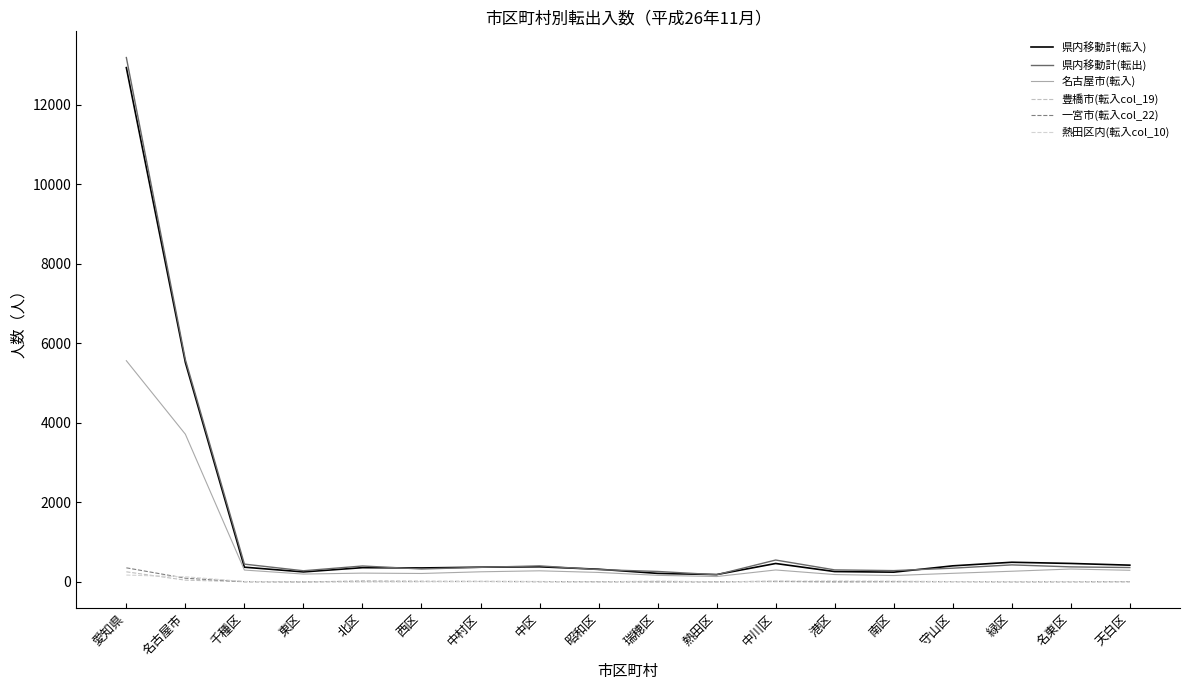

True or false: 県内移動計(転入) and 熱田区内(転入col_10) intersect in this chart.

False